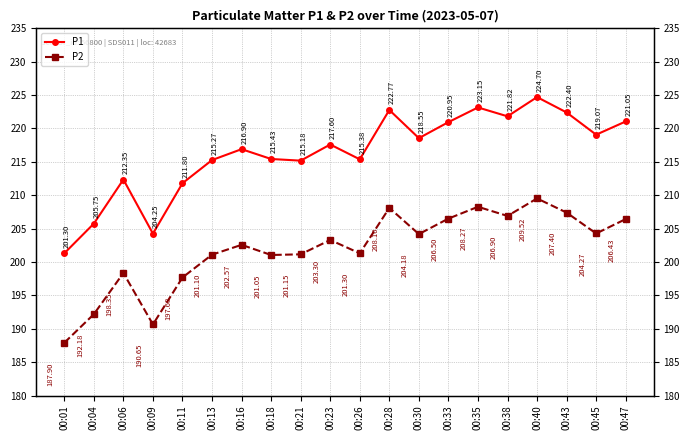

Which series has the largest total across all categories?

P1